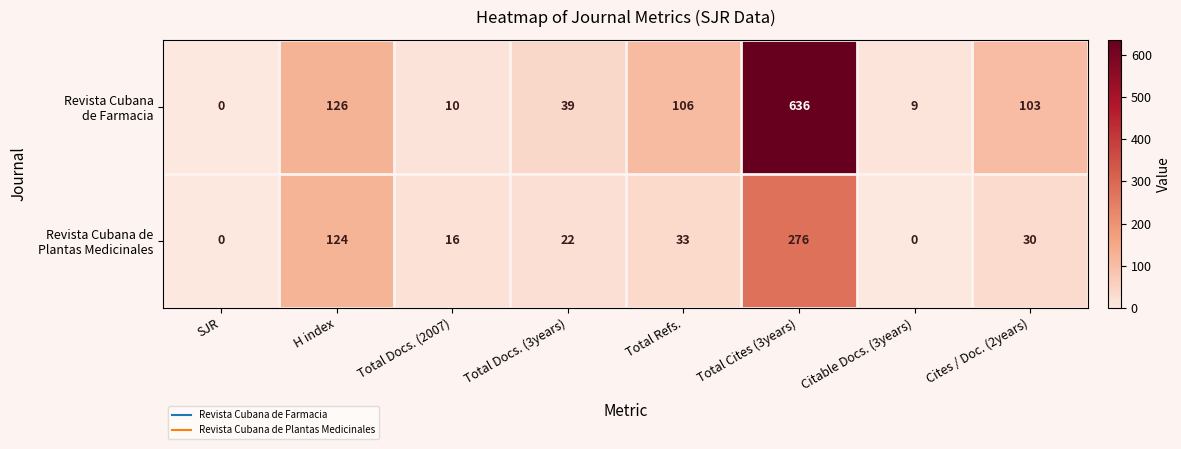

What is the total value across all series at Citable Docs. (3years)?

9